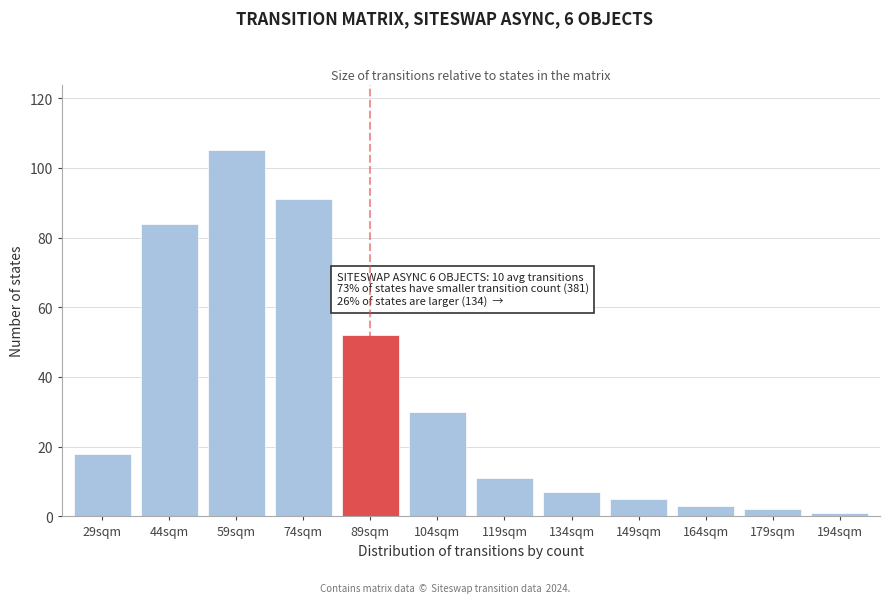

Reading left to right, list all the values displayed in this chart.

18	84	105	91	52	30	11	7	5	3	2	1